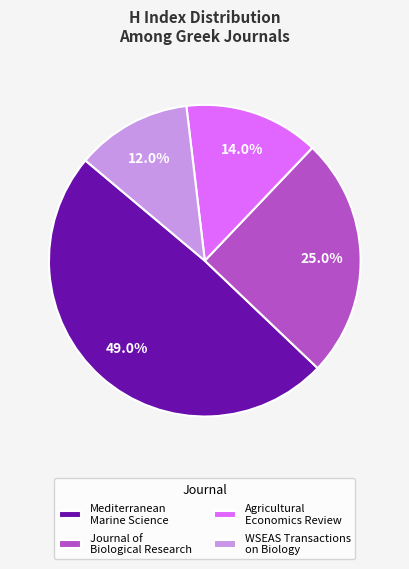

What is the smallest slice in the pie chart?

WSEAS Transactions on Biology